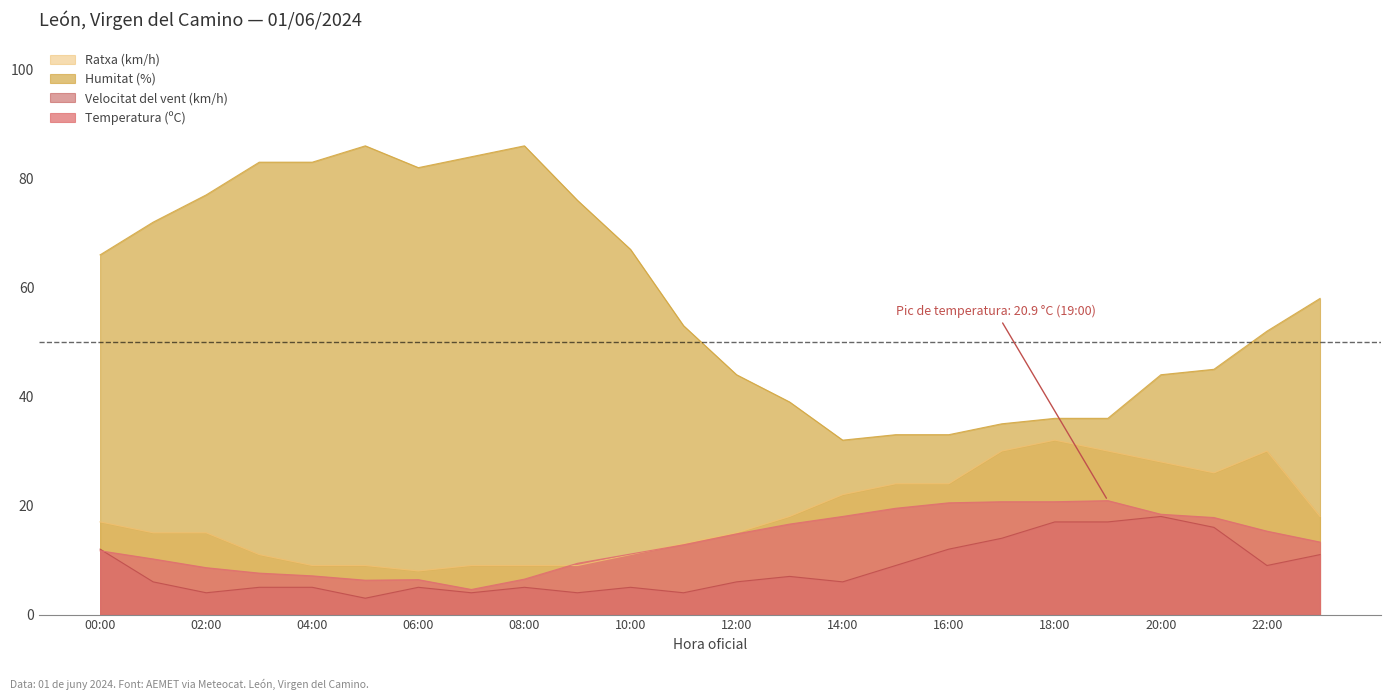

What is the total value across all series at 12:00?

79.8